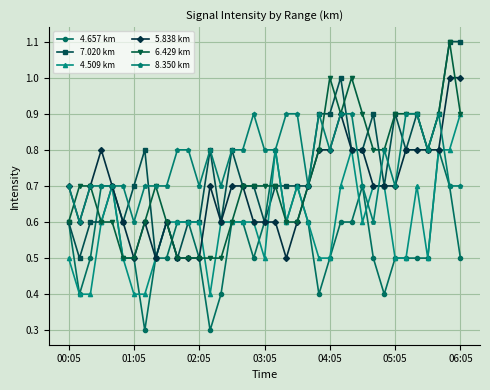

True or false: 7.020 km has more than 2 interior local peaks.

True